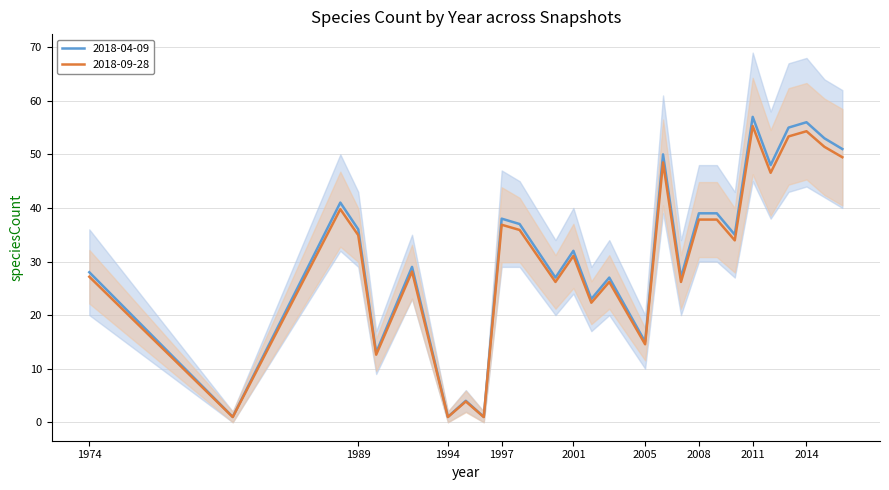

What is the greatest value displayed?

57.0